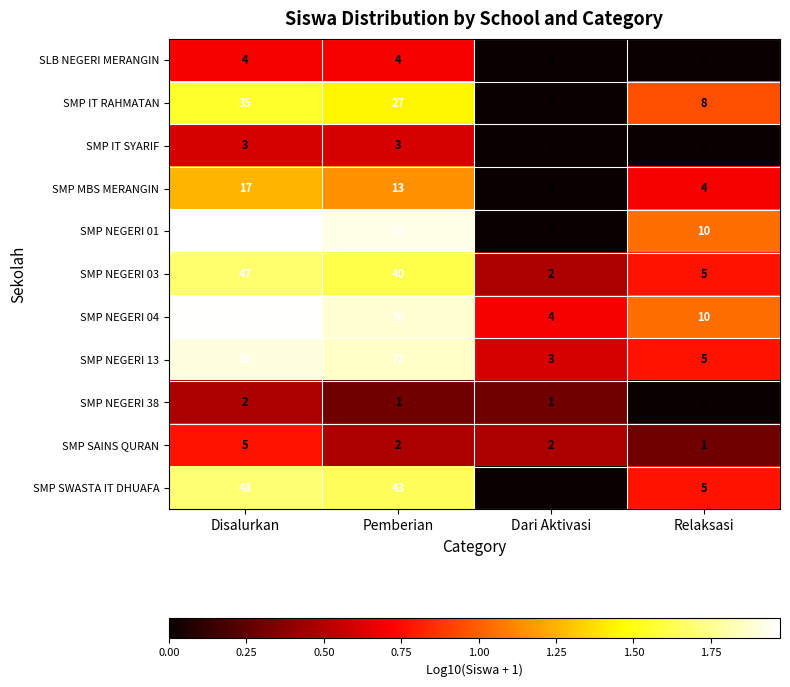

List the series in order of their peak value, highest first.

SMP NEGERI 01, SMP NEGERI 04, SMP NEGERI 13, SMP SWASTA IT DHUAFA, SMP NEGERI 03, SMP IT RAHMATAN, SMP MBS MERANGIN, SMP SAINS QURAN, SLB NEGERI MERANGIN, SMP IT SYARIF, SMP NEGERI 38